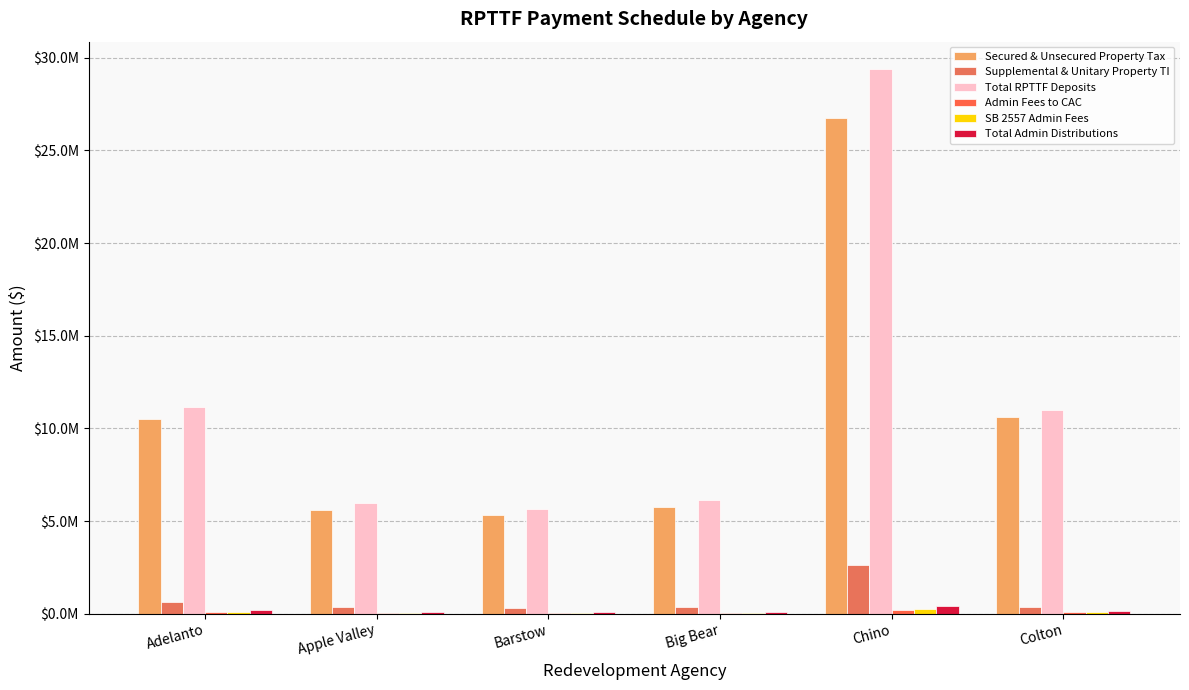

Are the bars horizontal?

No